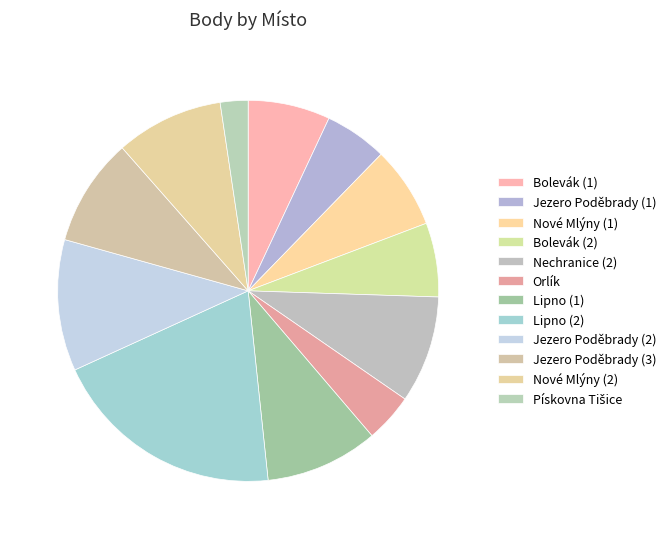

Does Orlík account for over 50% of the chart?

No